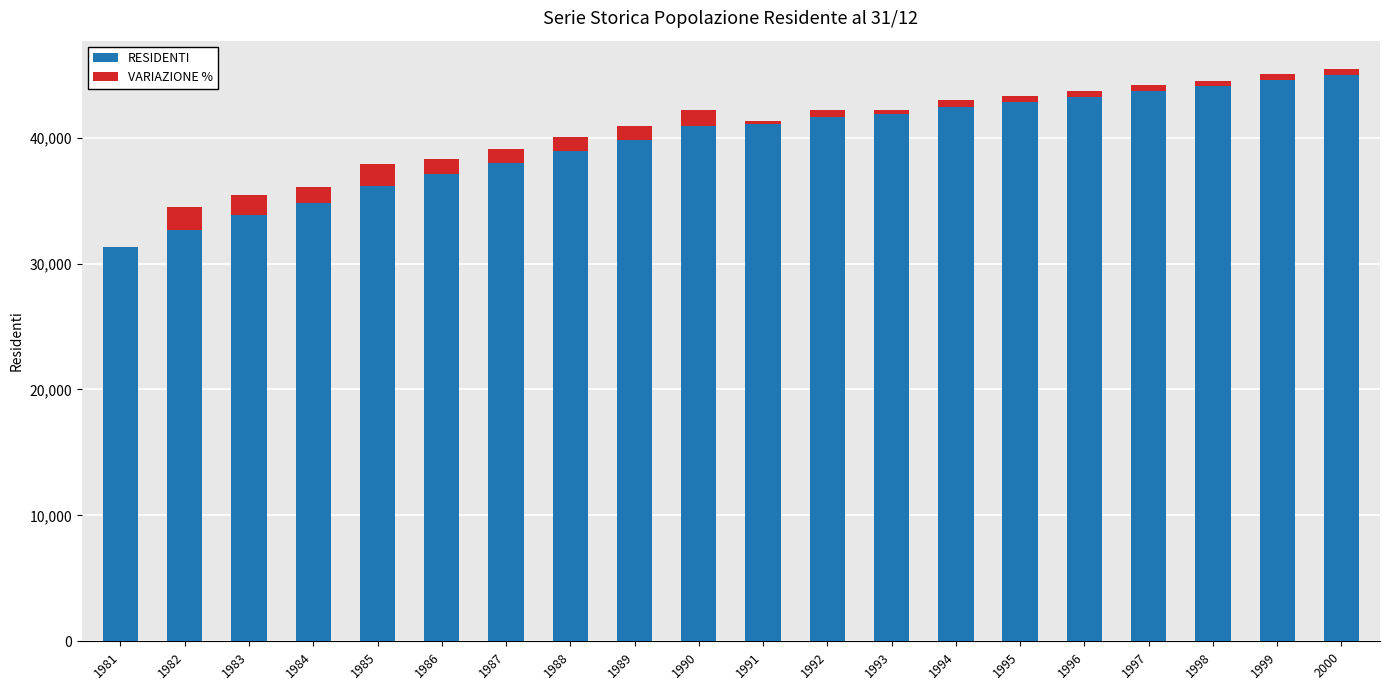

Is it true that RESIDENTI equals 42414.0 at 1994?

True